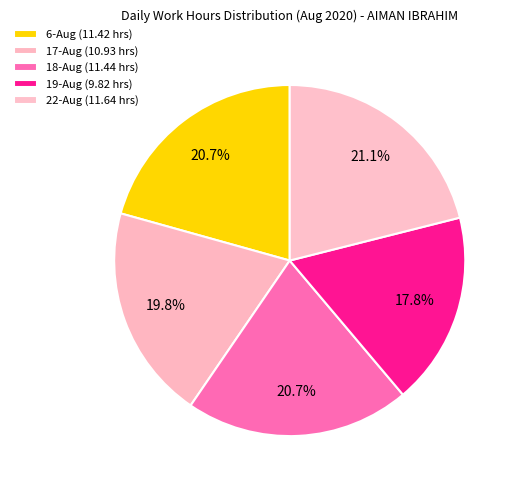

To the nearest percent, what is the average slice percentage?

20%